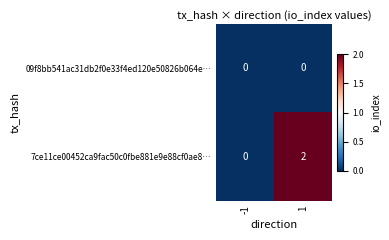

What is the spread (max minus min) of values at 1?

2